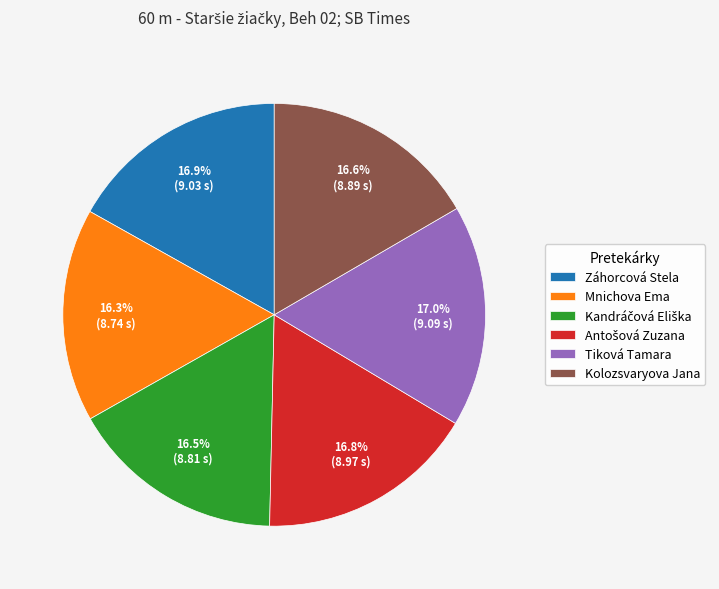

How many segments does this pie chart have?

6